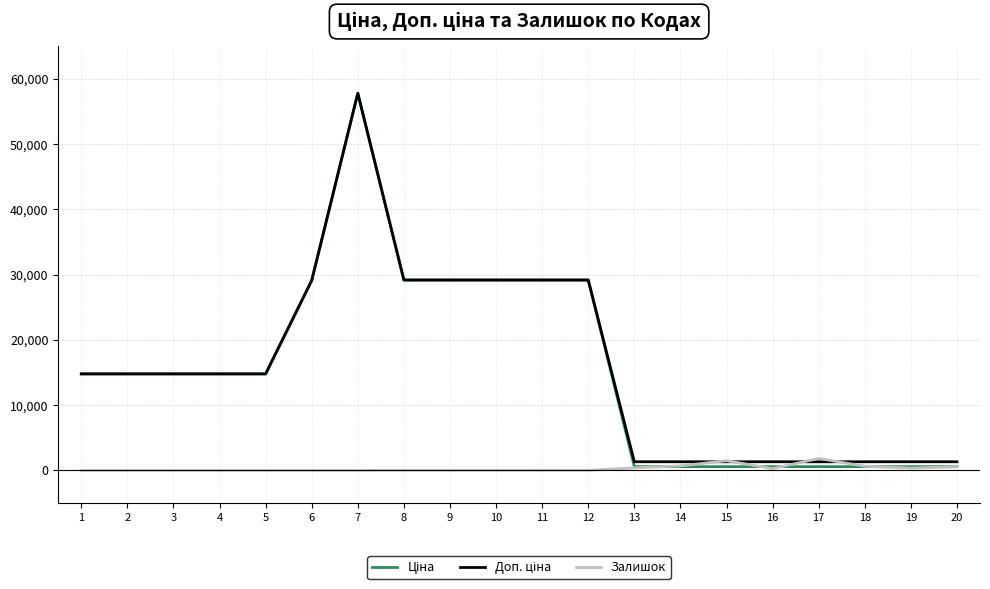

What is the maximum value shown in the chart?

57826.2